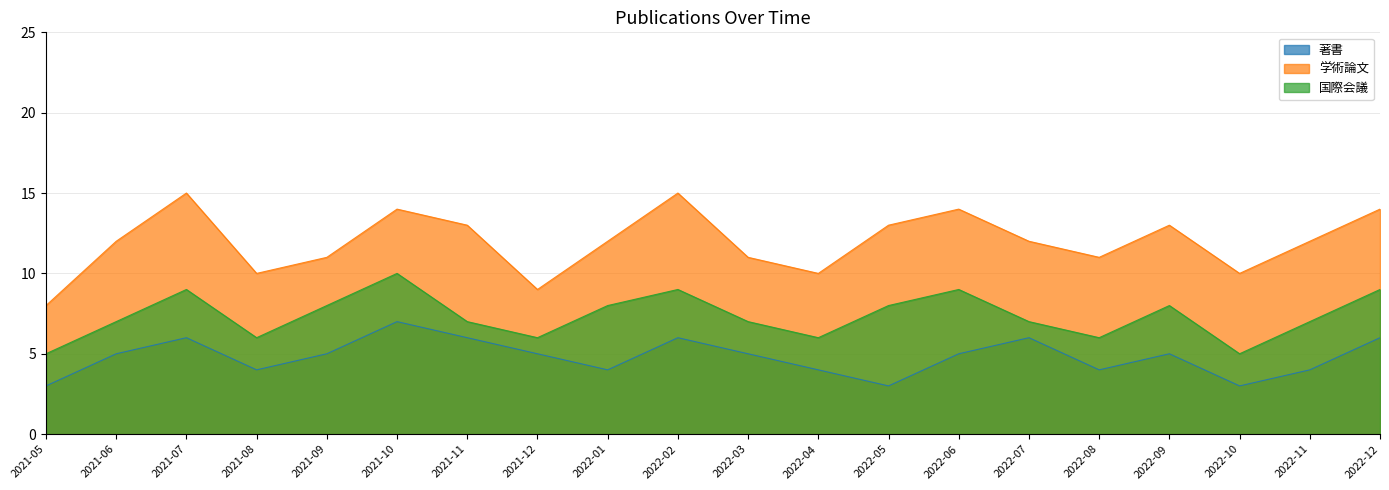

Rank the categories by 著書 value from lowest to highest.

2021-05, 2022-05, 2022-10, 2021-08, 2022-01, 2022-04, 2022-08, 2022-11, 2021-06, 2021-09, 2021-12, 2022-03, 2022-06, 2022-09, 2021-07, 2021-11, 2022-02, 2022-07, 2022-12, 2021-10